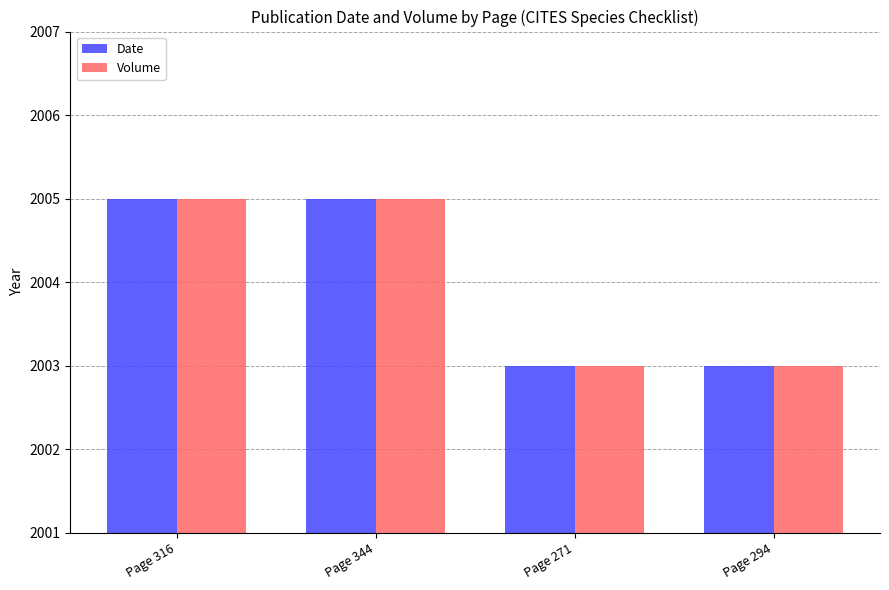

What is the greatest value displayed?

2005